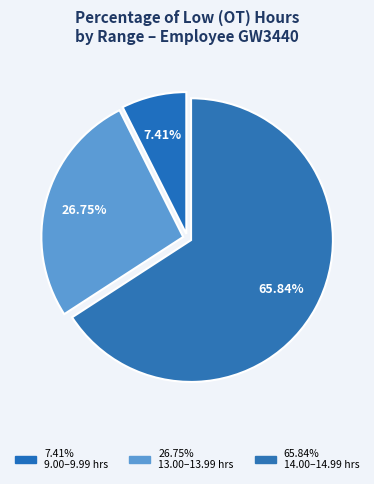

Count the number of slices in the pie.

3